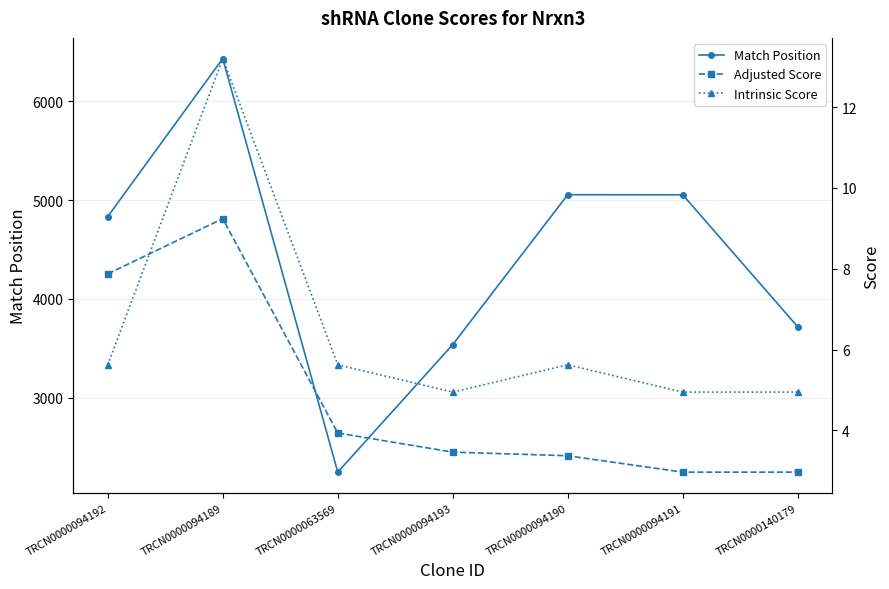

Reading left to right, transcribe all the data shown in this chart.

Match Position: 4833.0	6432.0	2246.0	3537.0	5054.0	5053.0	3717.0
Adjusted Score: 7.9	9.2	3.9	3.5	3.4	3.0	3.0
Intrinsic Score: 5.6	13.2	5.6	5.0	5.6	5.0	5.0